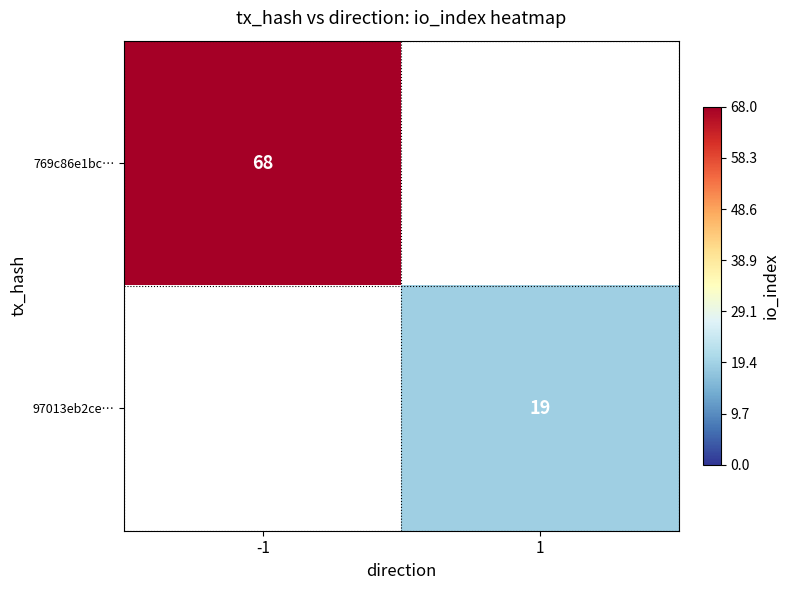

The 769c86e1bc… series shows 68 at -1. True or false?

True